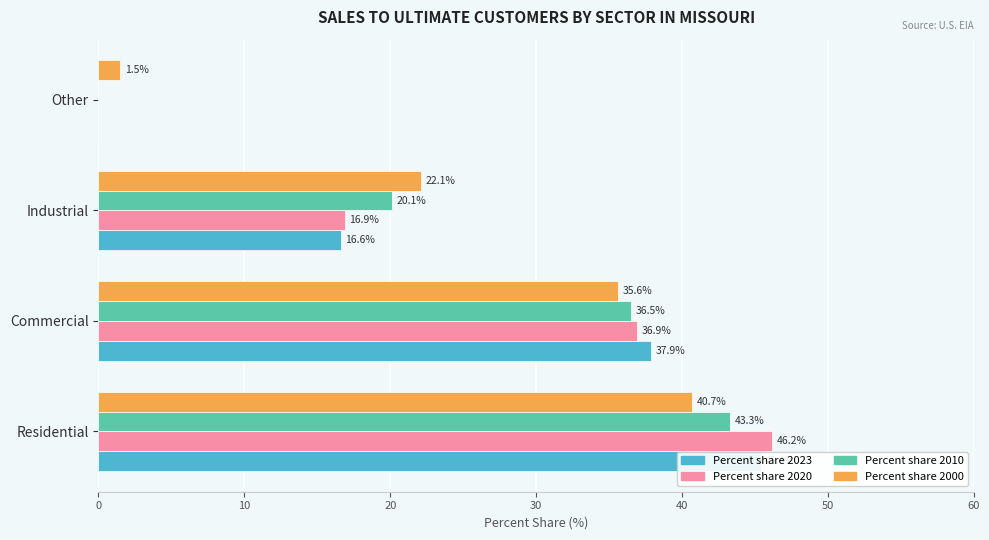

What is the total value across all series at Residential?

175.6